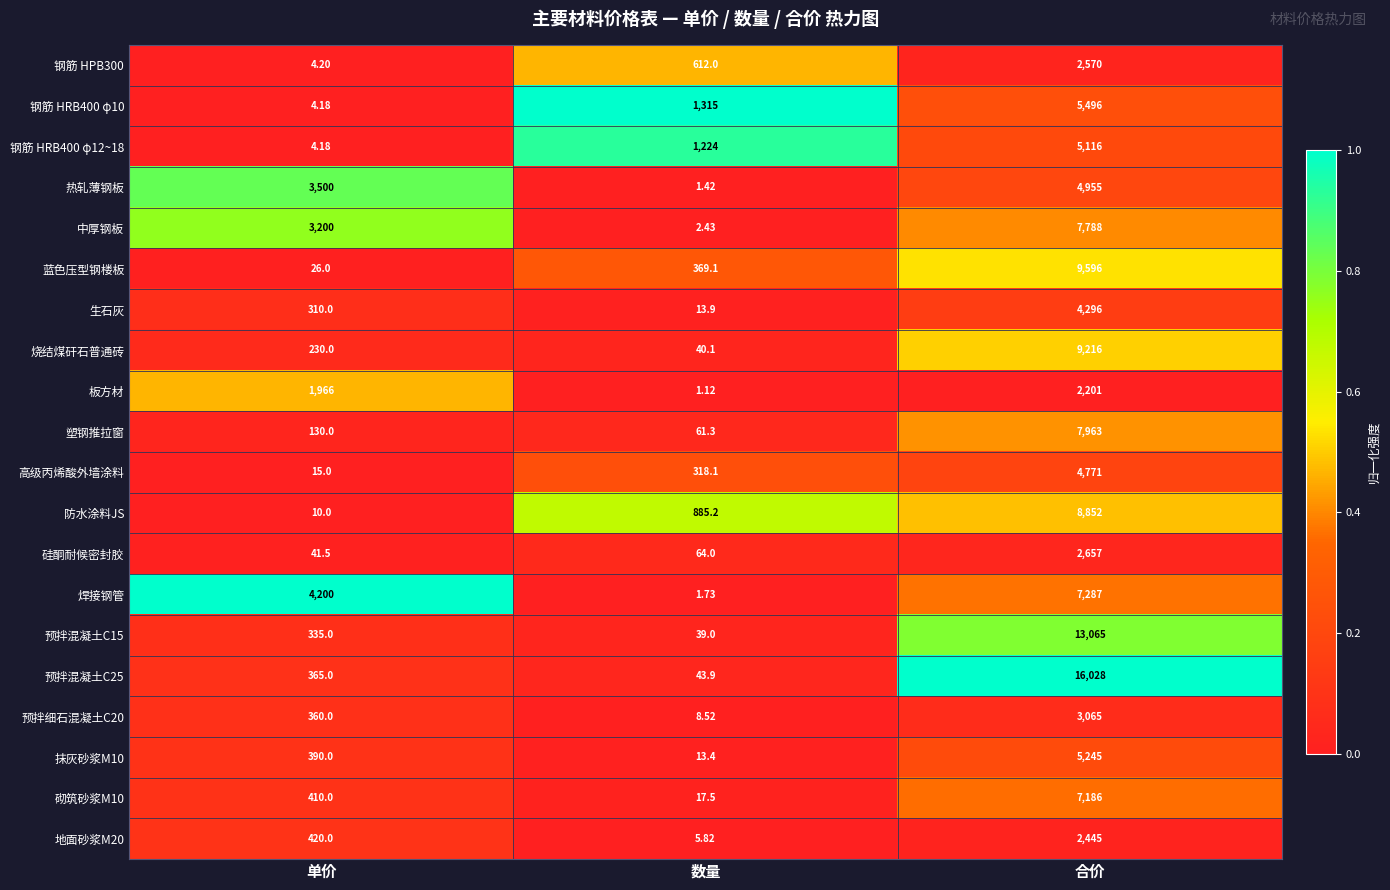

At which category is the sum across all series the highest?

合价